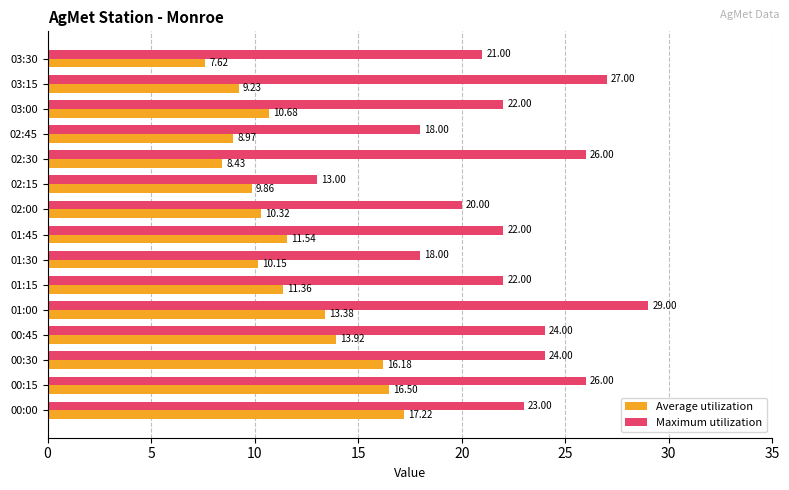

What is the spread (max minus min) of values at 03:30?

13.4